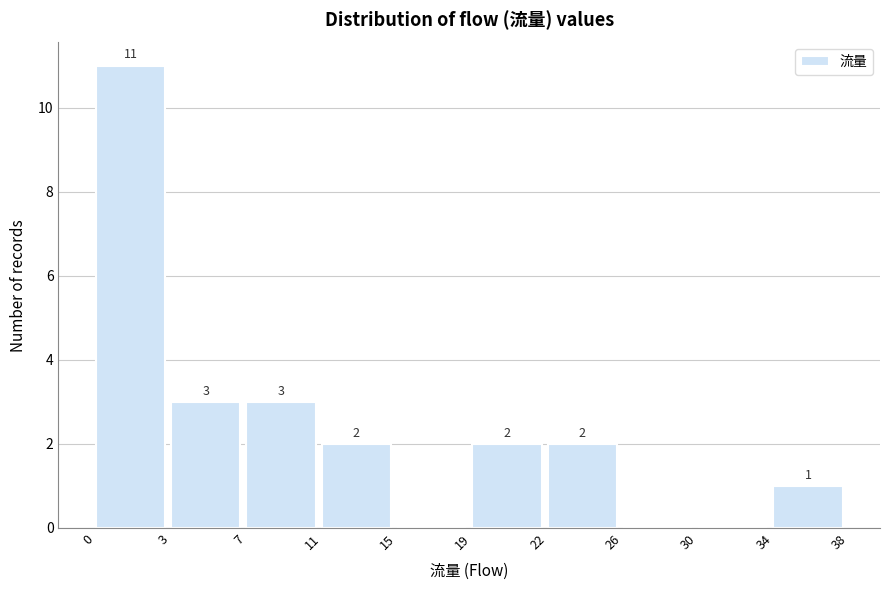

Reading left to right, extract all data points from this chart.

0=11	3=3	7=3	11=2	15=0	19=2	22=2	26=0	30=0	34=1